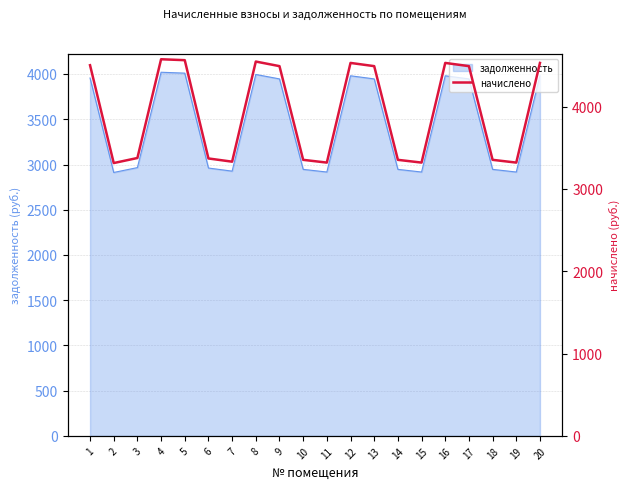

What is the difference between the maximum and minimum values?

1261.1